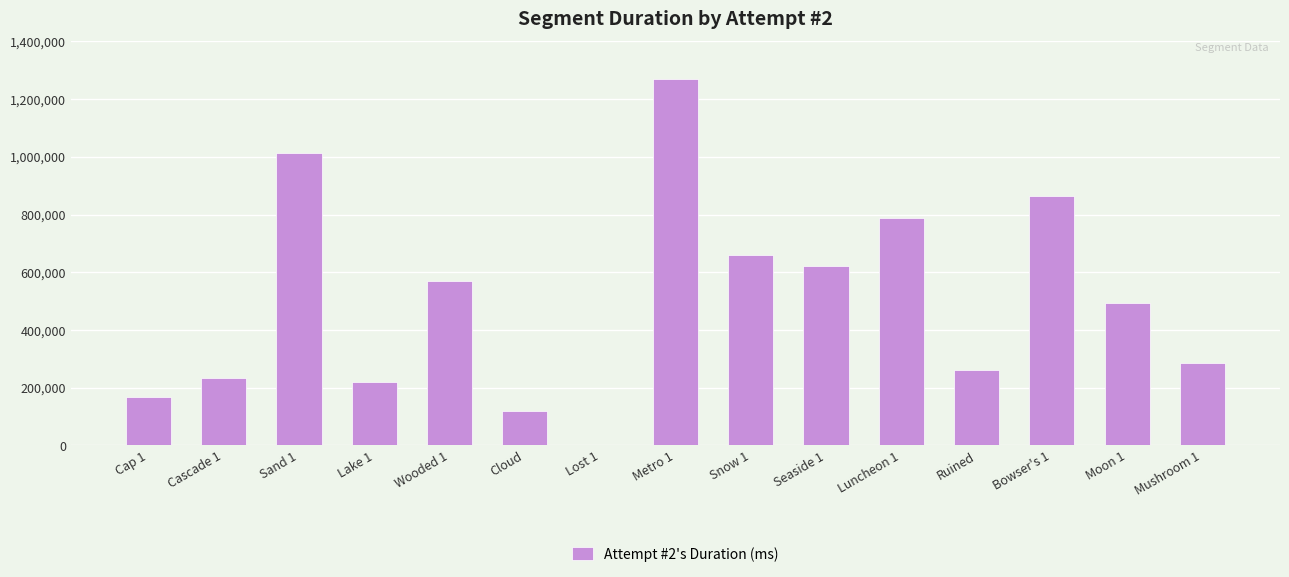

The value at Sand 1 is 1743728. True or false?

False